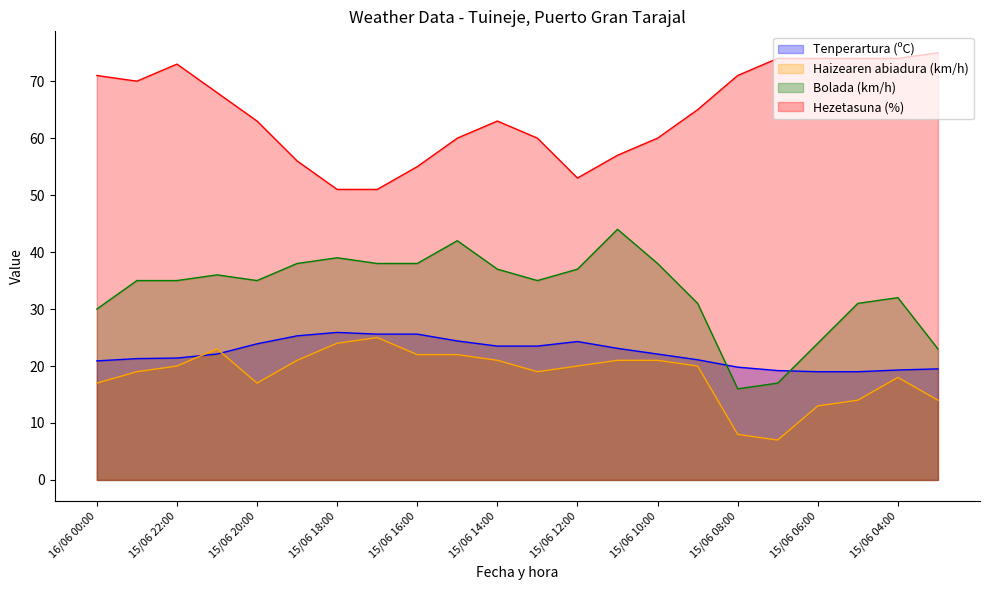

Is the value of Haizearen abiadura (km/h) at 15/06 14:00 greater than the value of Bolada (km/h) at 15/06 12:00?

No